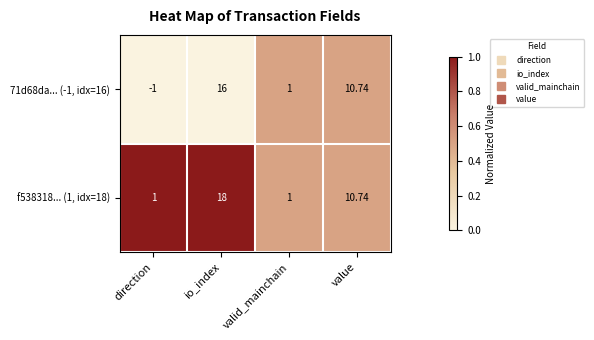

Rank the categories by 71d68da... (-1, idx=16) value from lowest to highest.

direction, valid_mainchain, value, io_index